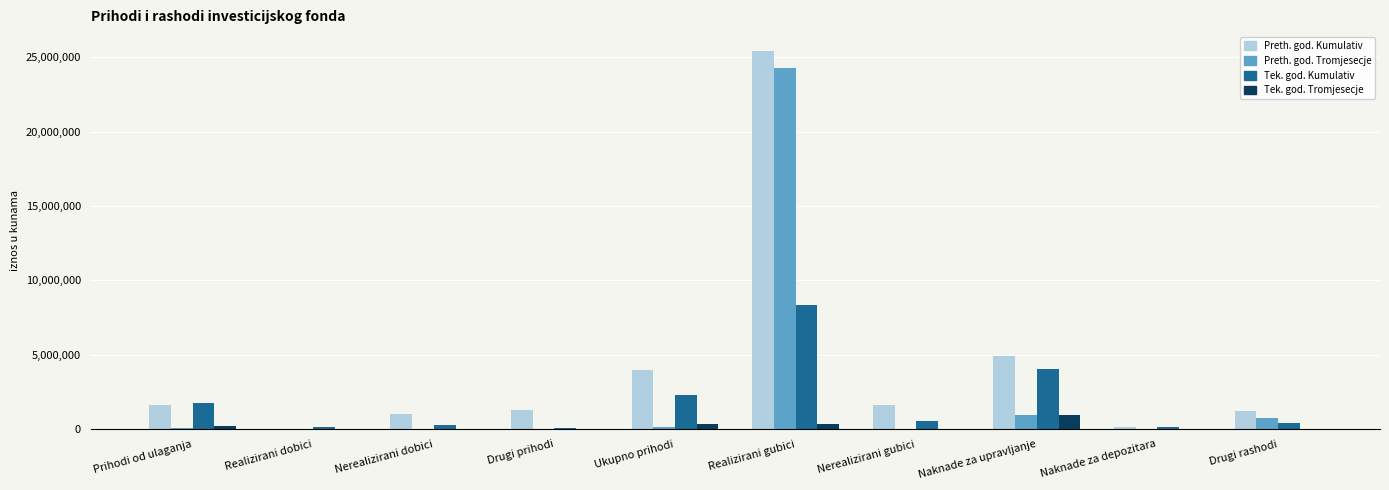

At which label is Preth. god. Kumulativ closest to 12718155?

Naknade za upravljanje